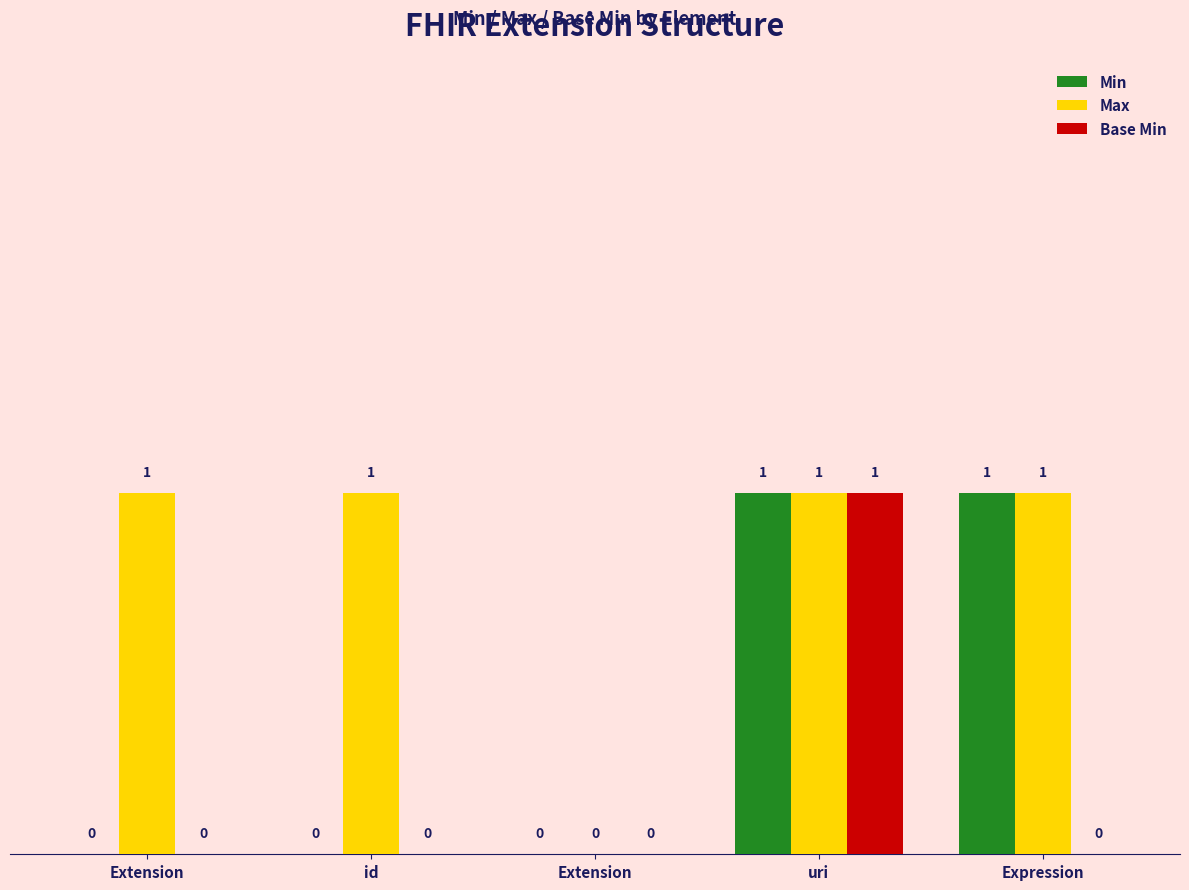

How many Max values are between 1 and 2?

4